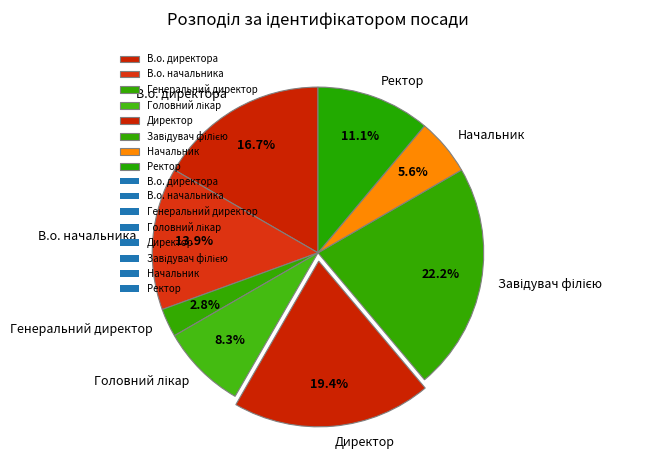

The В.о. начальника slice represents 14% of the pie. True or false?

True